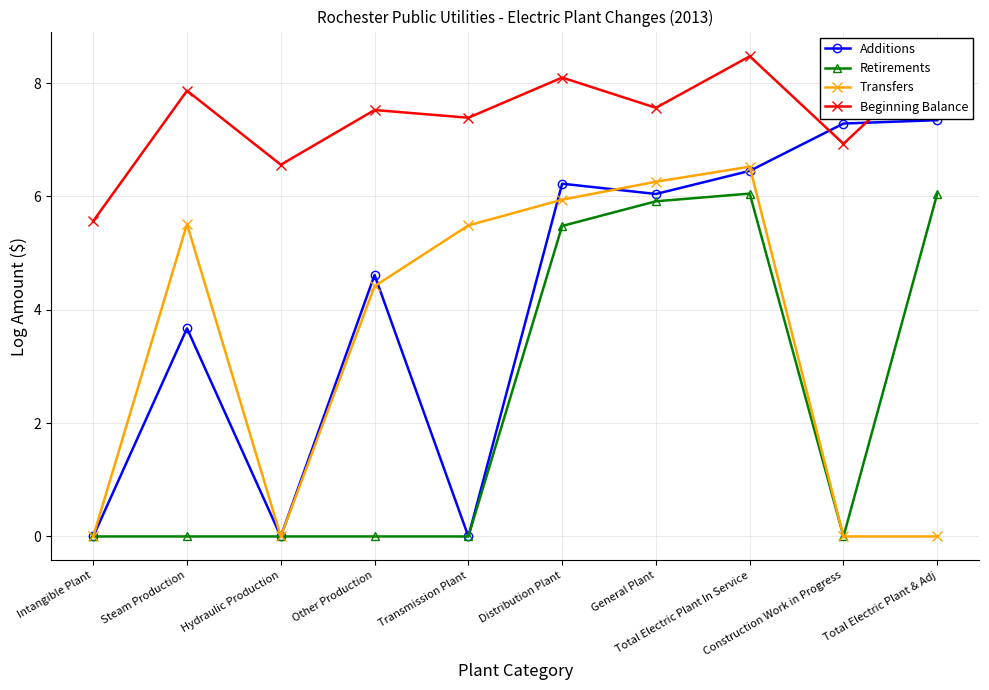

How many lines are shown in the chart?

4